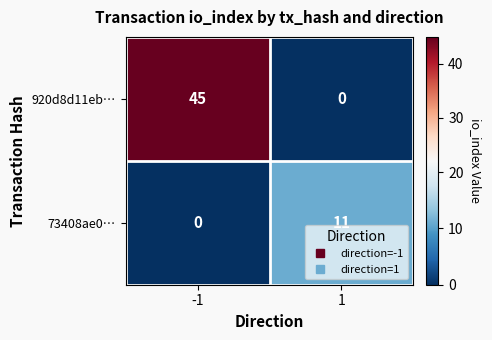

What is the total value across all series at -1?

45